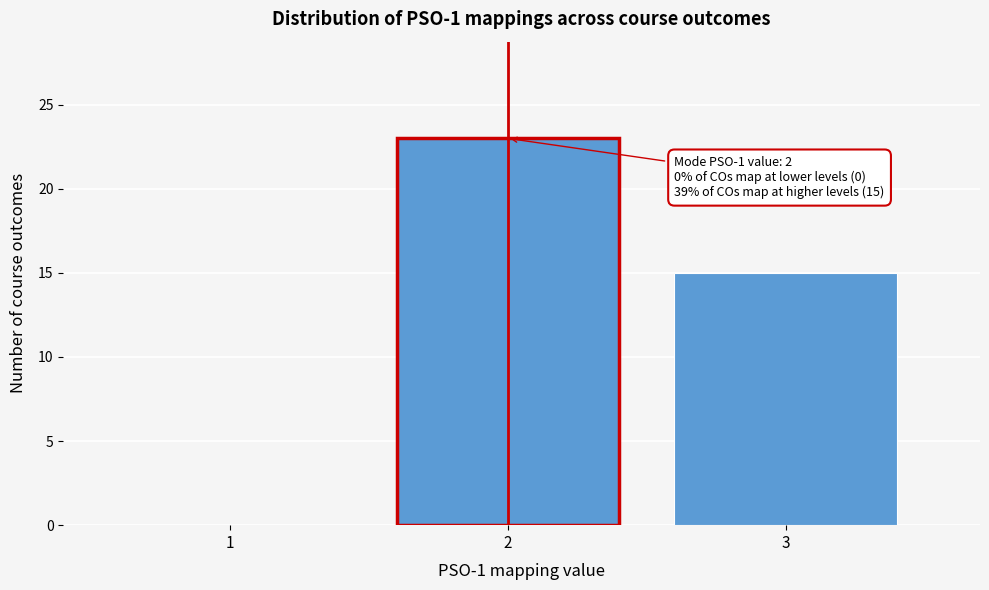

Which range on the x-axis has the tallest bar?

1.5 to 2.5